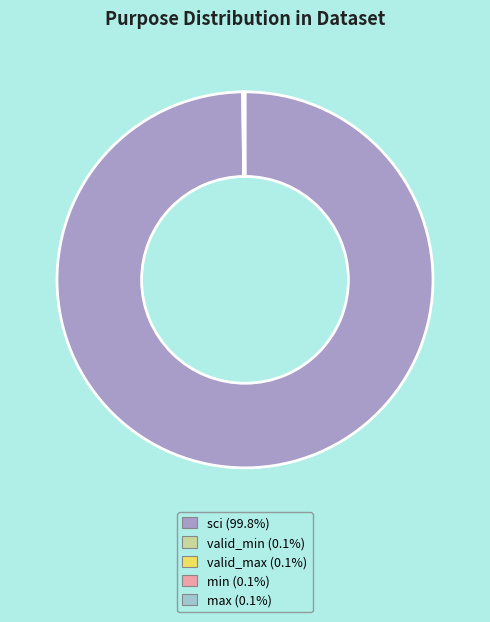

Which slice represents more than half of the pie?

sci